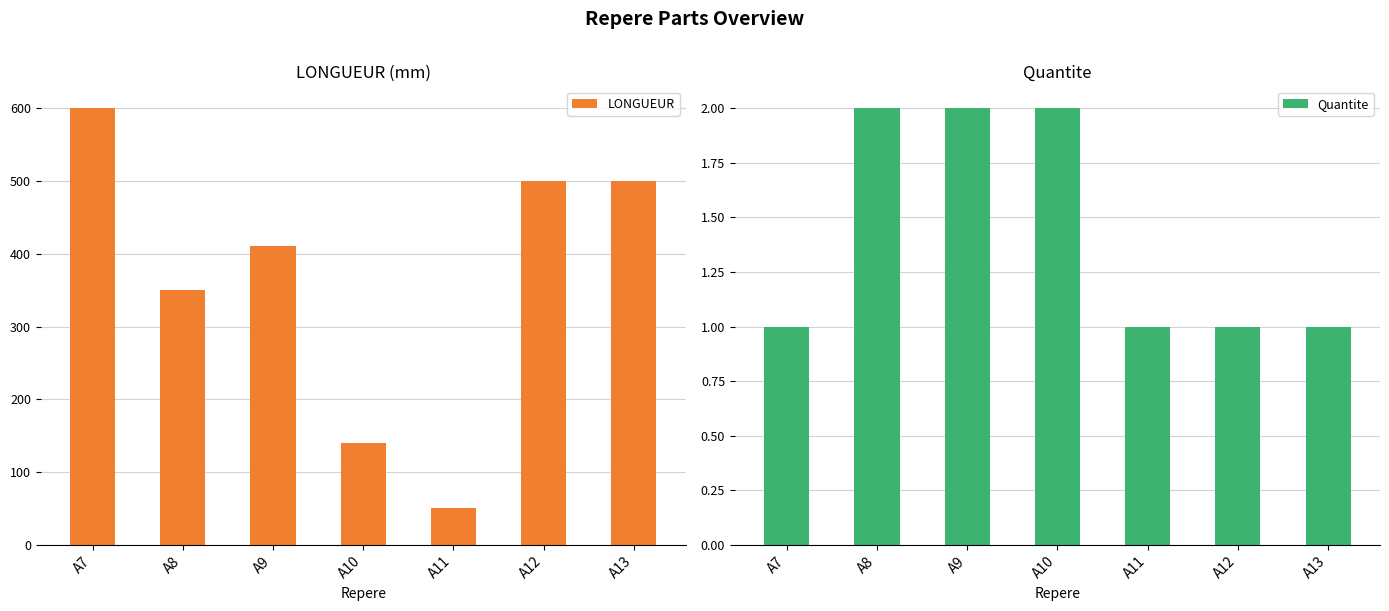

Are the bars horizontal?

No